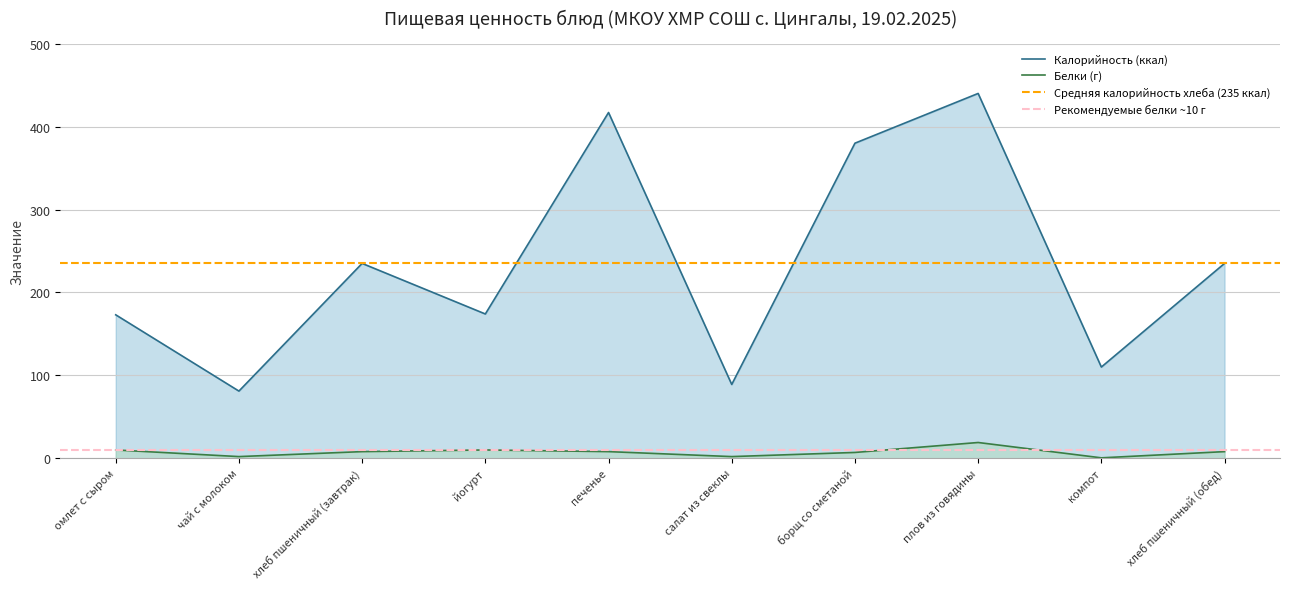

In Калорийность, how many points are higher than both neighbors (excluding endpoints)?

3